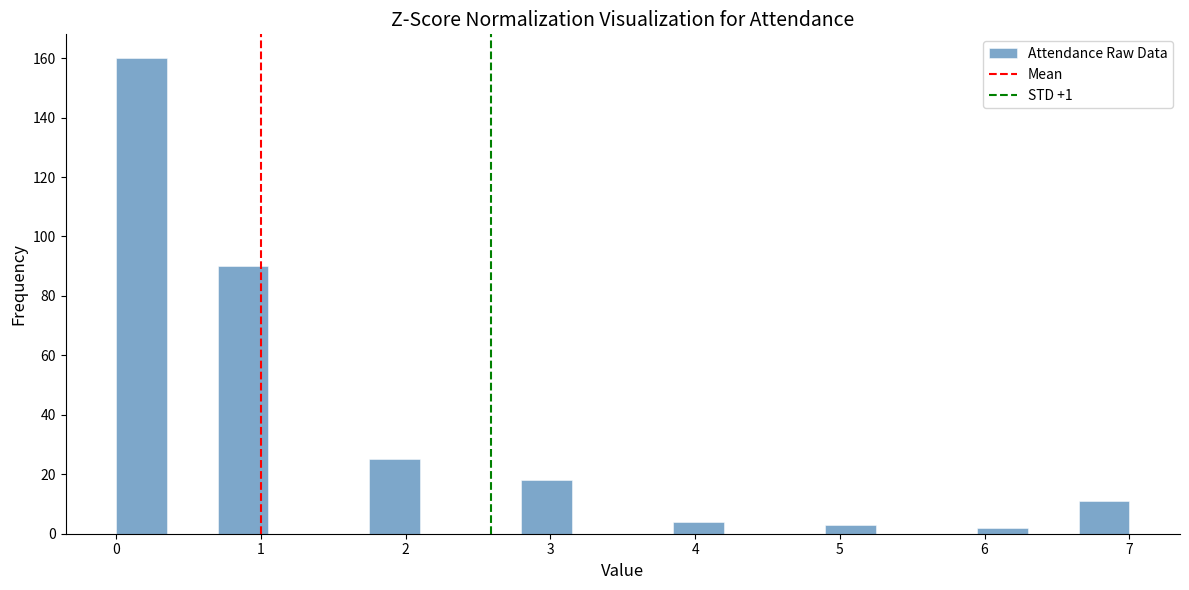

Read against the x-axis, roughly where is the centre of the tallest bar?

0.2